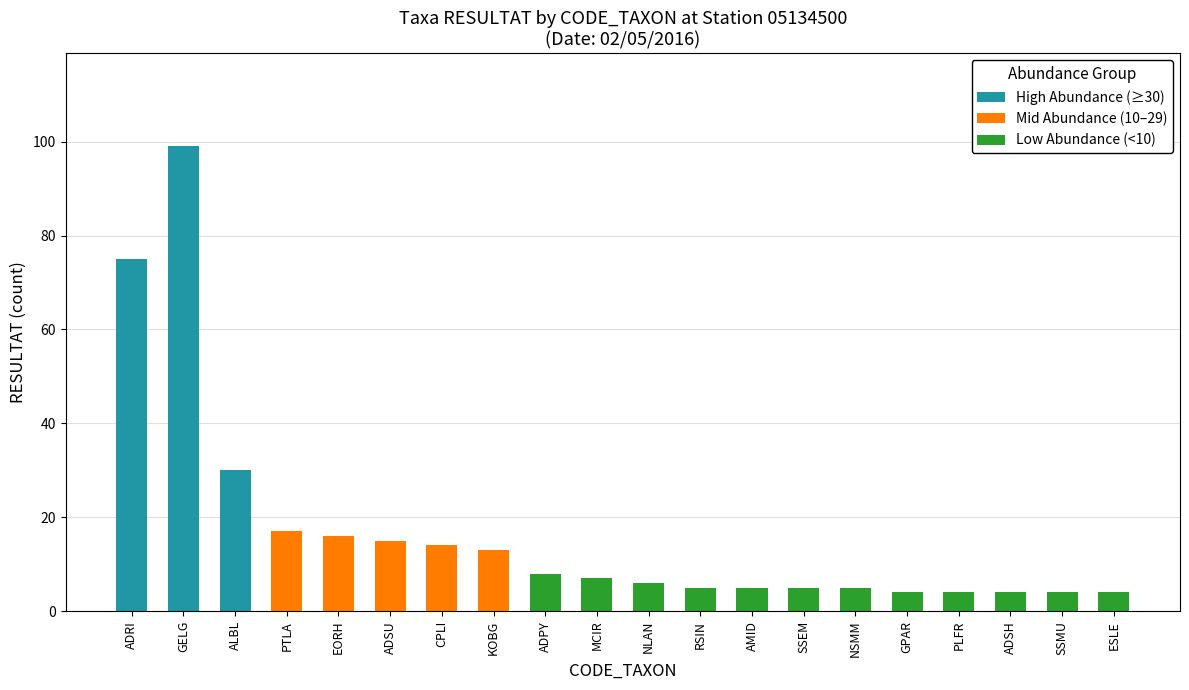

What is the total value across all series at EORH?

16